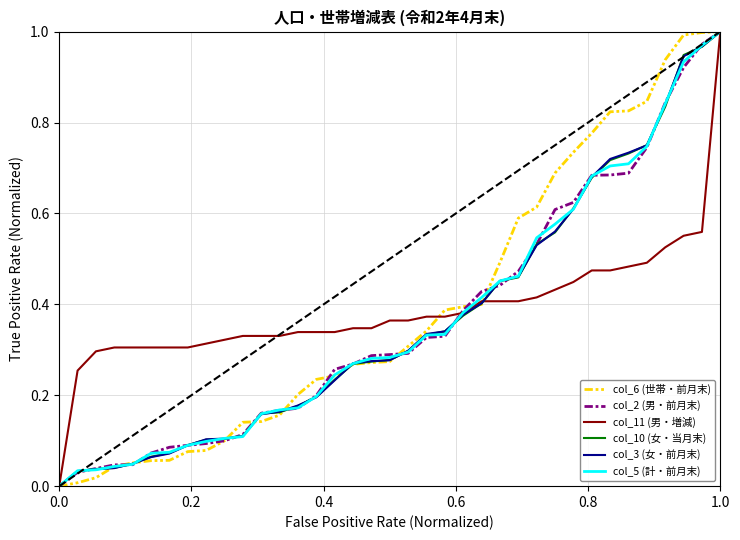

What are all the series names shown in the legend?

col_6 (世帯・前月末), col_2 (男・前月末), col_11 (男・増減), col_10 (女・当月末), col_3 (女・前月末), col_5 (計・前月末)